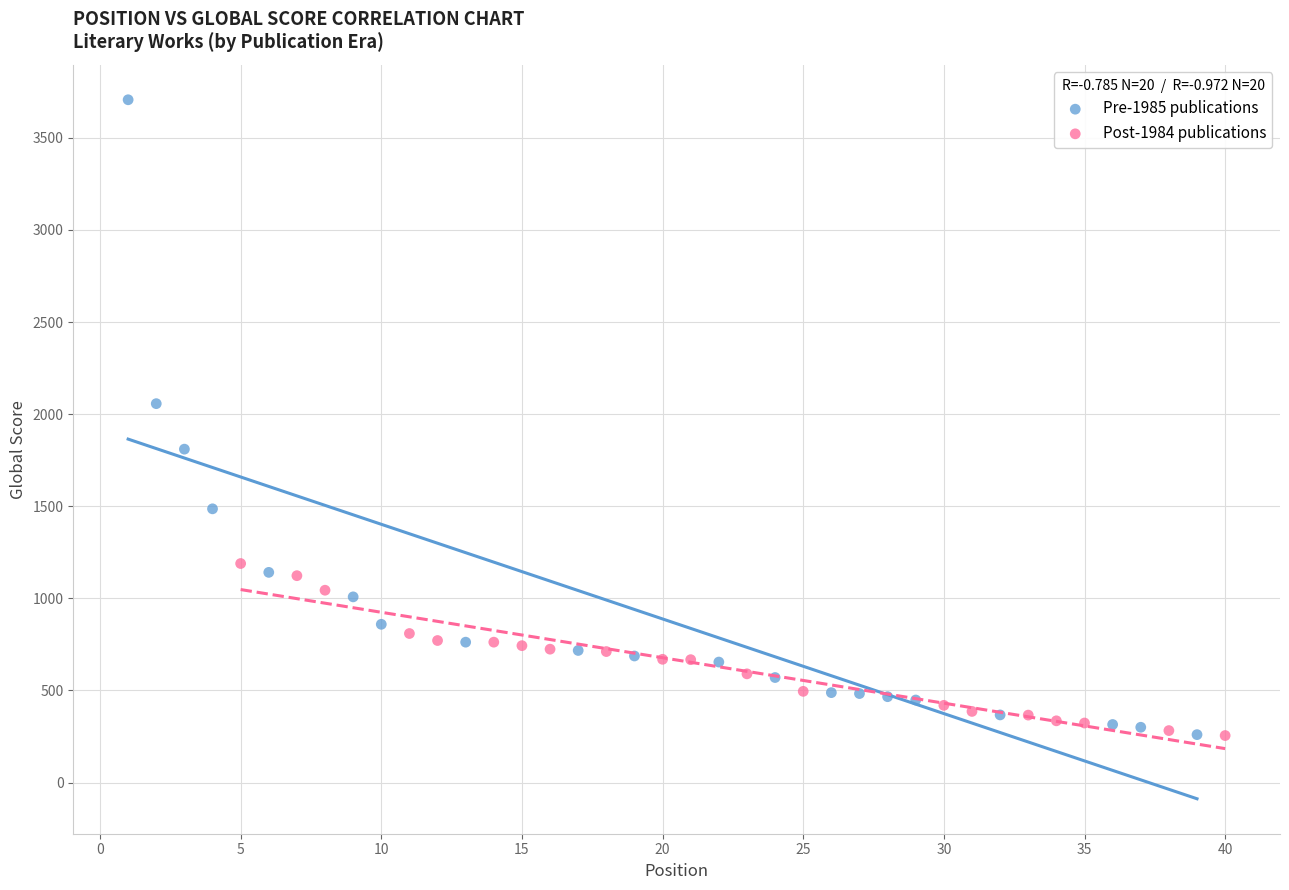

Which series has the largest Y range (max minus min)?

Pre-1985 publications